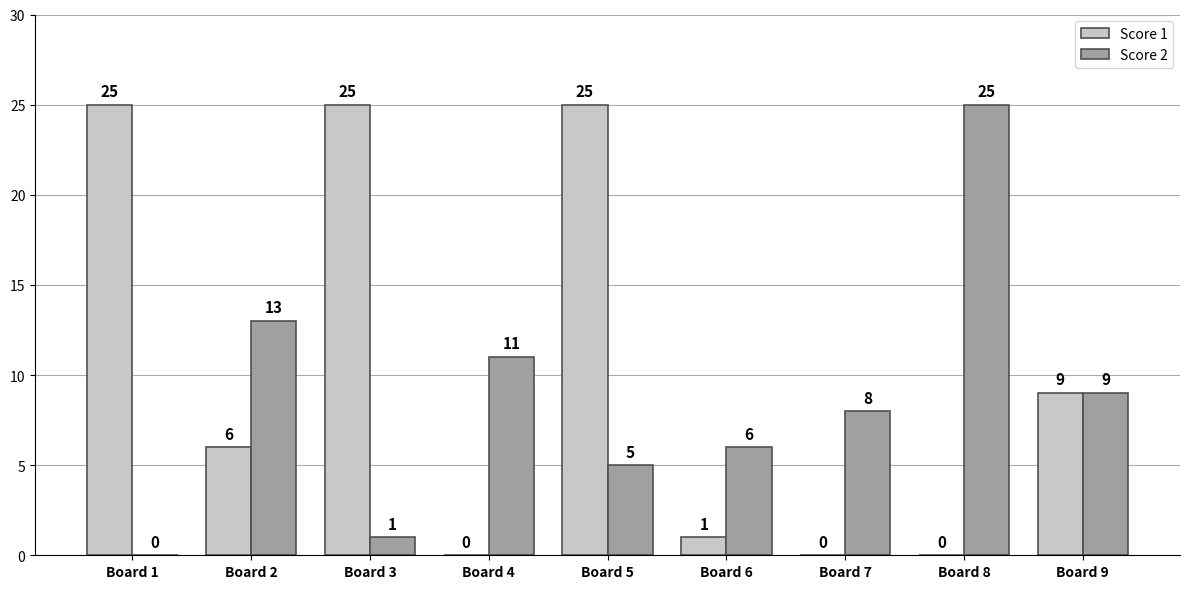

The value of Score 2 at Board 1 is -14. True or false?

False